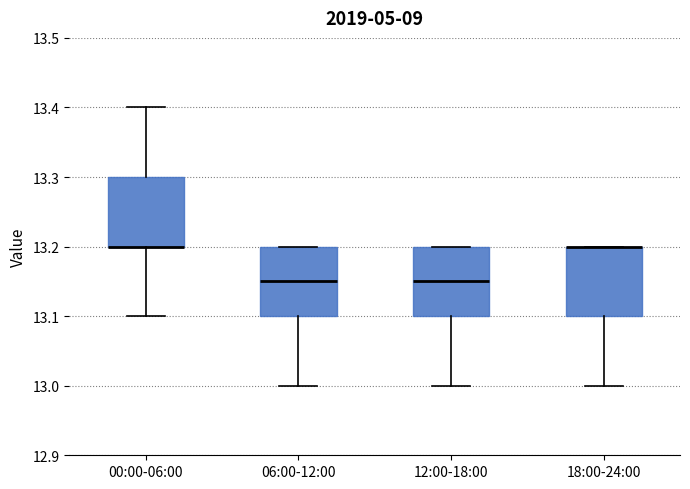

Where is the upper edge of the box for 06:00-12:00 on the y-axis? The values are not printed on the chart, so give them approximately, as read against the axis.

13.20